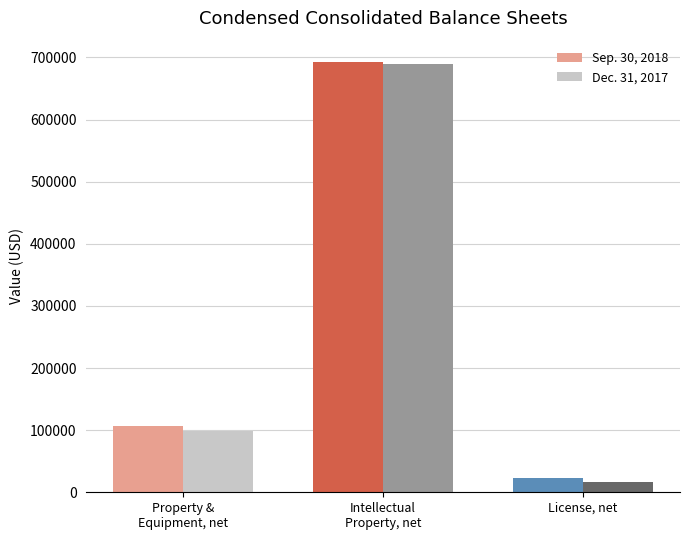

The Dec. 31, 2017 series shows 689900 at Intellectual
Property, net. True or false?

True